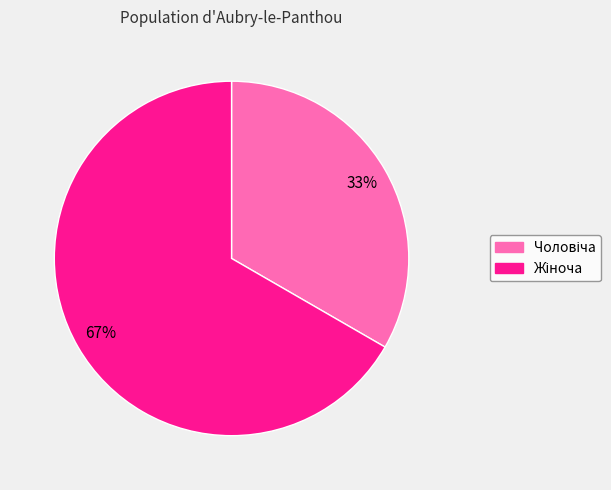

Is there a majority slice in this chart?

Yes